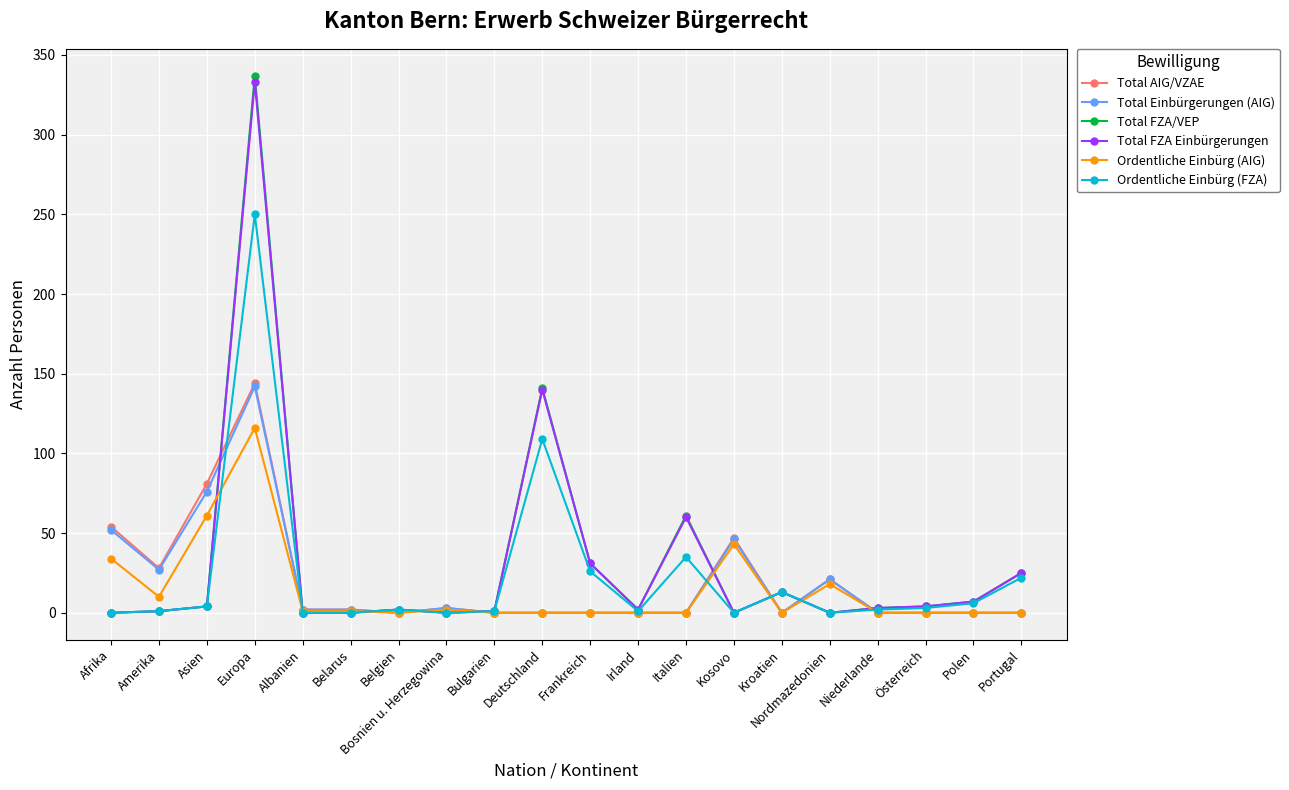

What are all the series names shown in the legend?

Total AIG/VZAE, Total Einbürgerungen (AIG), Total FZA/VEP, Total FZA Einbürgerungen, Ordentliche Einbürg (AIG), Ordentliche Einbürg (FZA)